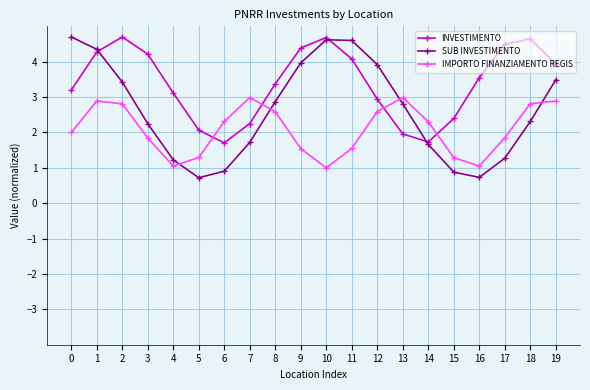

Where is the first local minimum for IMPORTO FINANZIAMENTO REGIS?

4